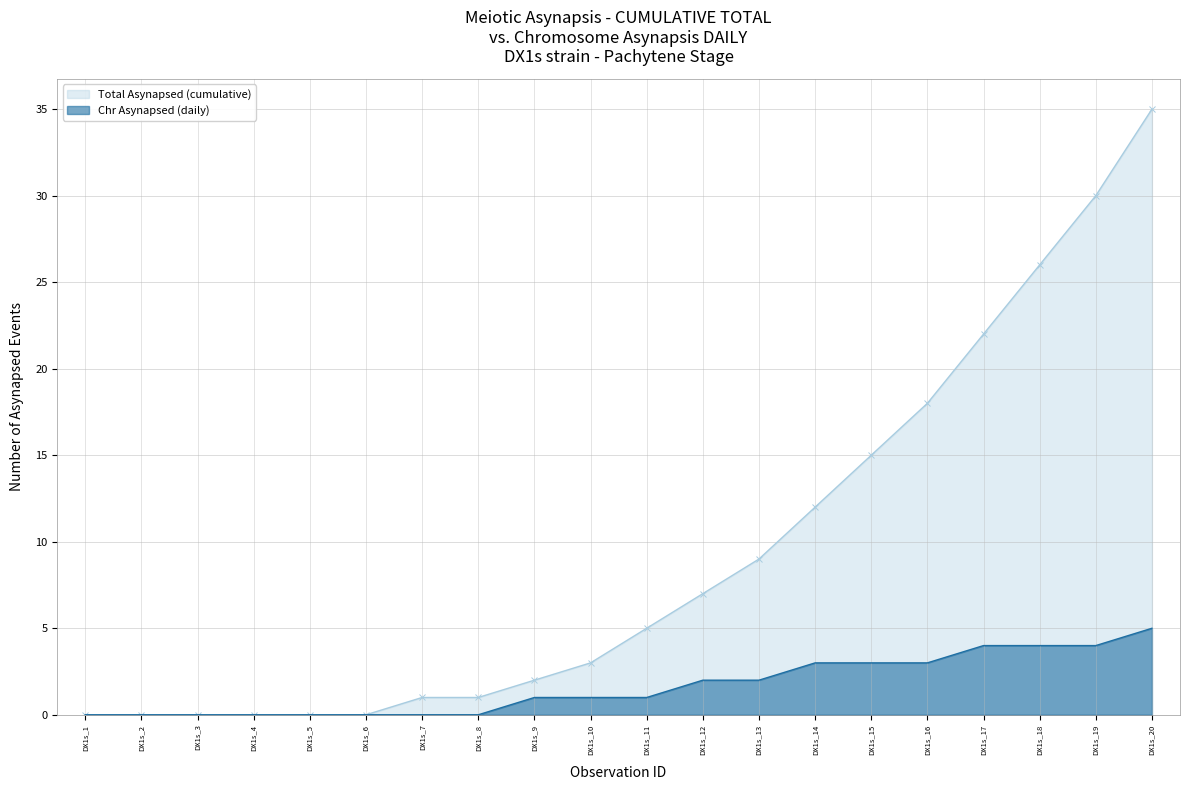

Is it true that Total Asynapsed (cumulative) equals 18 at DX1s_16?

True